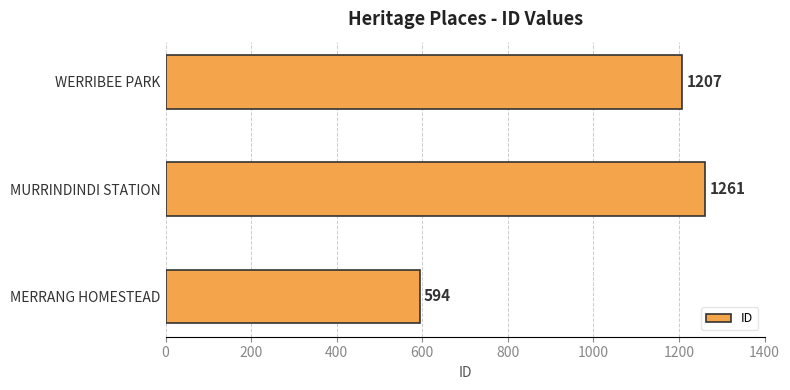

List the labels in order of value, smallest first.

MERRANG HOMESTEAD, WERRIBEE PARK, MURRINDINDI STATION